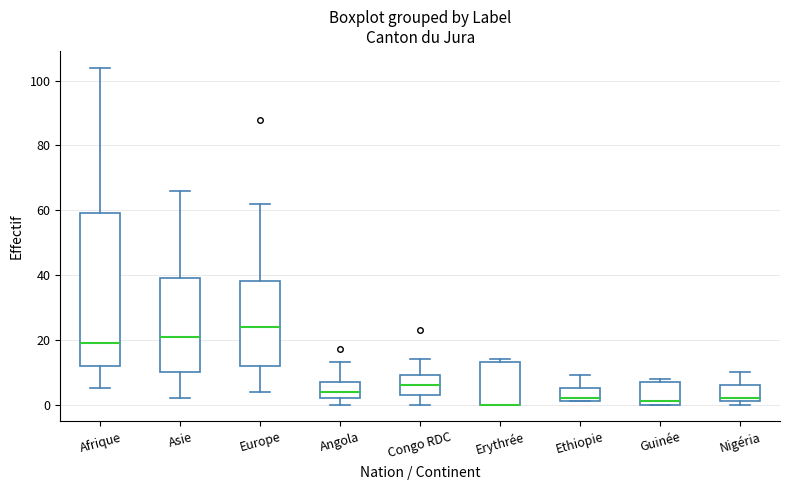

Where does the median line of the box for Guinée sit on the y-axis? The values are not printed on the chart, so give them approximately, as read against the axis.

2